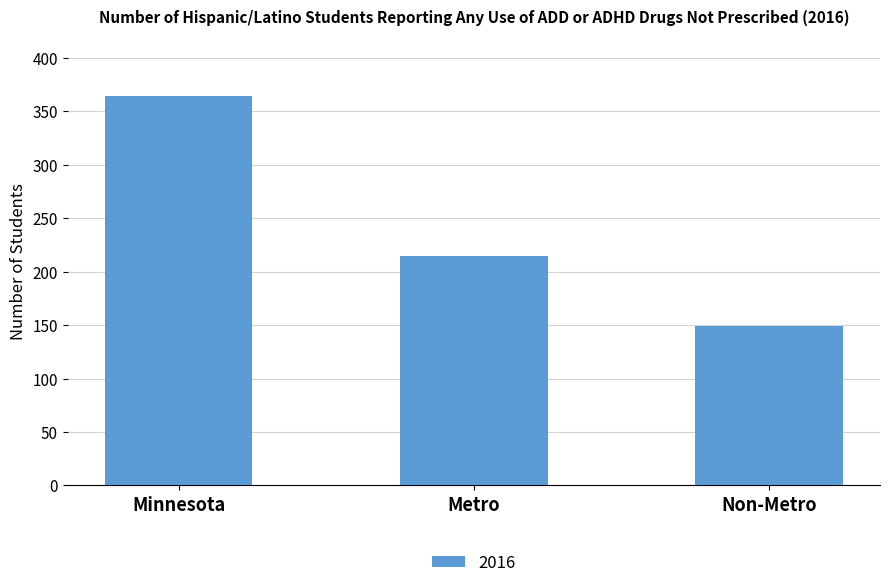

The chart shows a value of 215 at Metro. True or false?

True